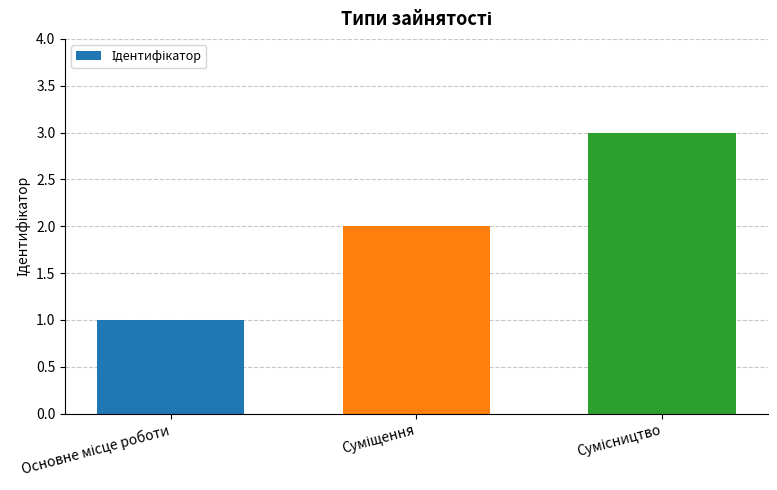

What is the maximum value shown in the chart?

3